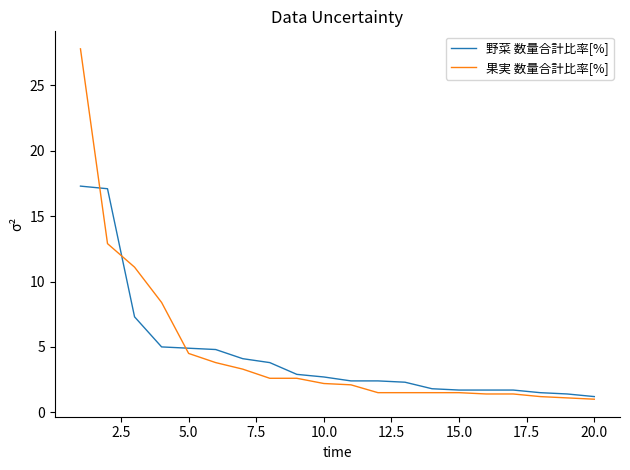

Which series has the widest spread of values?

果実 数量合計比率[%]